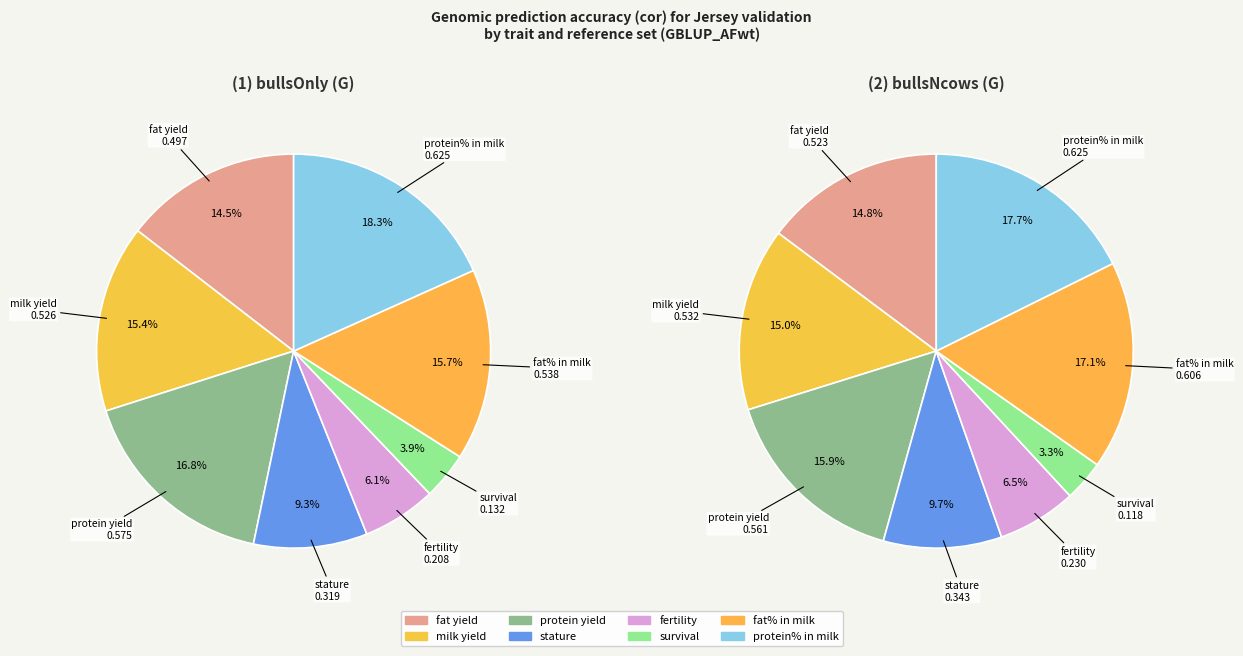

Rank the categories by value from highest to lowest.

protein% in milk, protein yield, fat% in milk, milk yield, fat yield, stature, fertility, survival